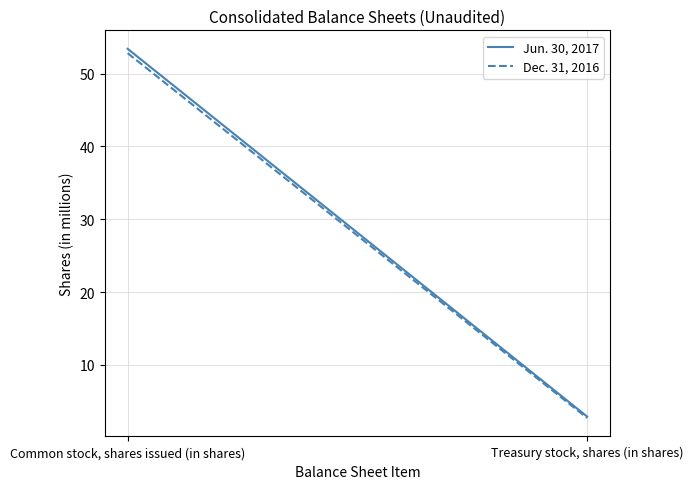

What are all the series names shown in the legend?

Jun. 30, 2017, Dec. 31, 2016